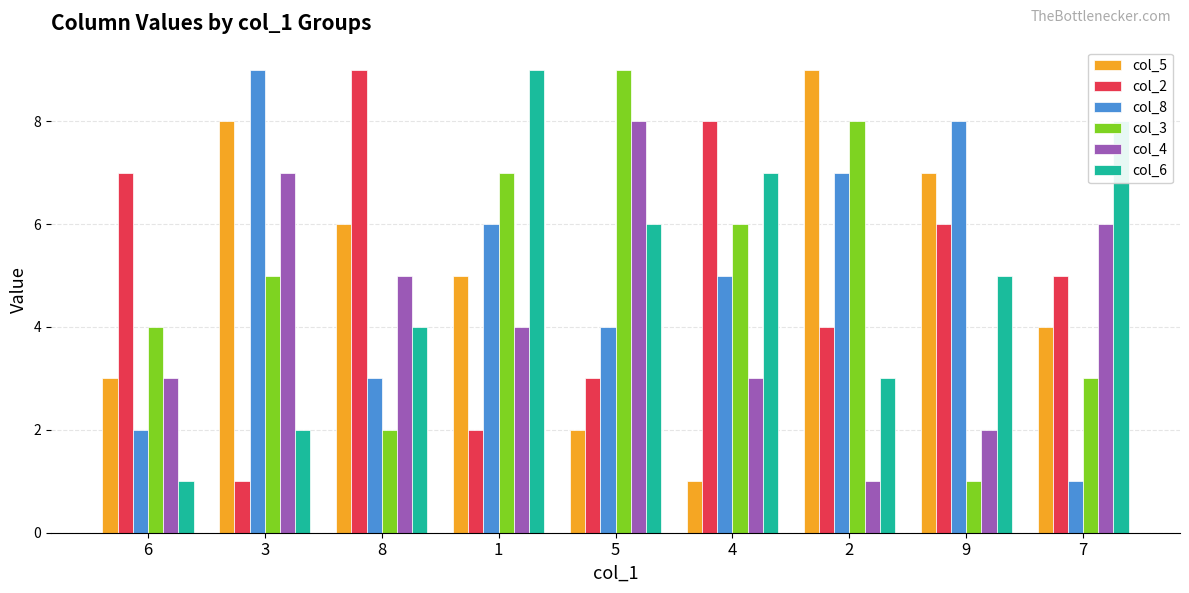

What is the label of the 7th bar from the right?

8